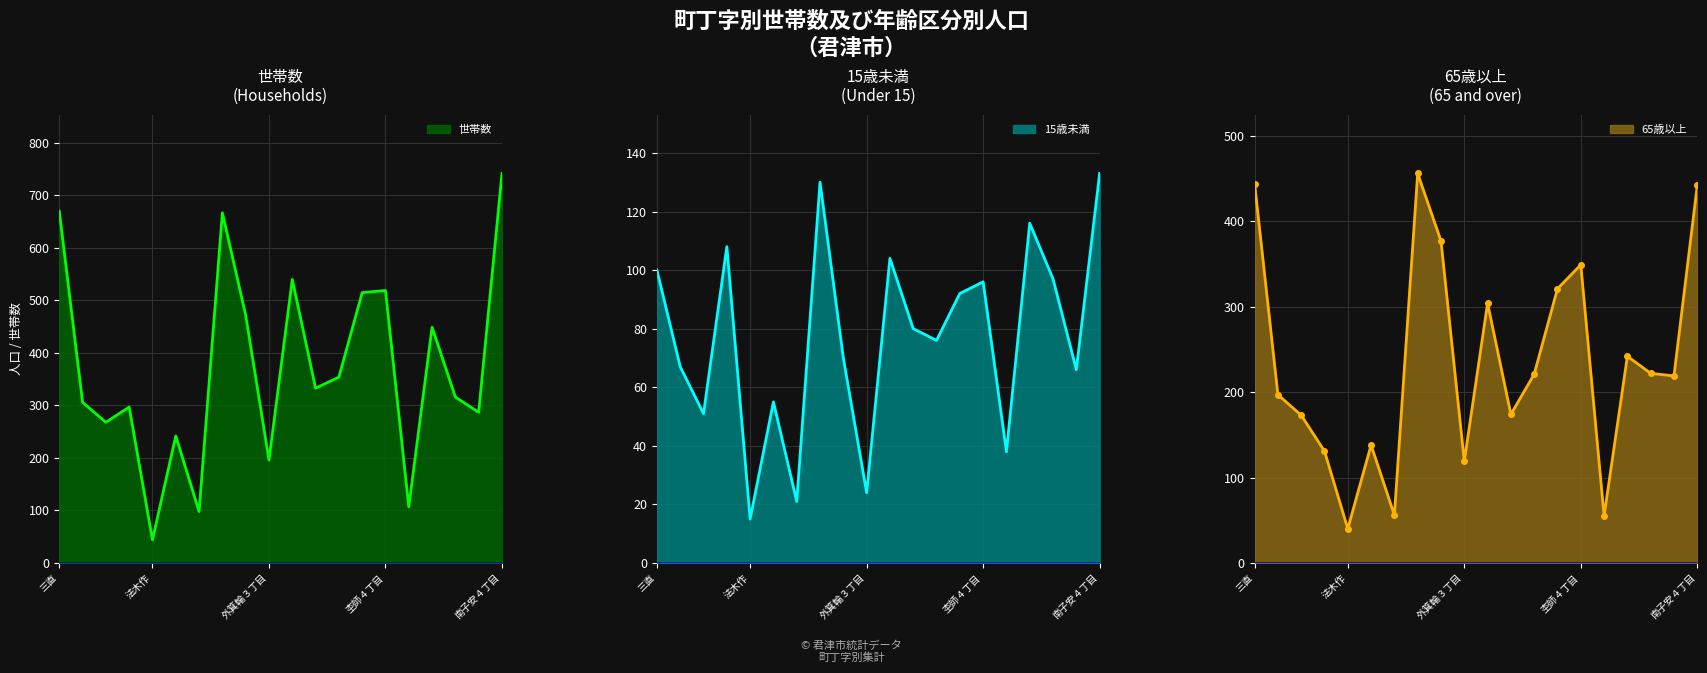

The 世帯数 series shows 333 at 11. True or false?

True